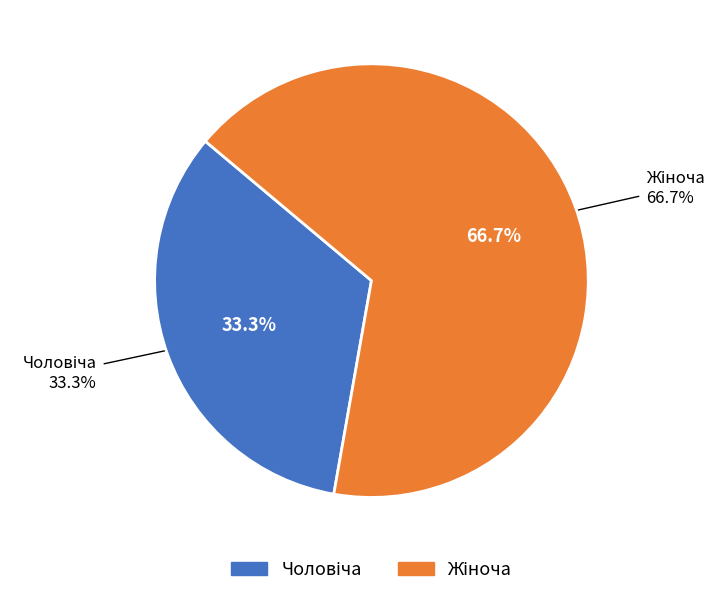

To the nearest percent, what is the average slice percentage?

50%